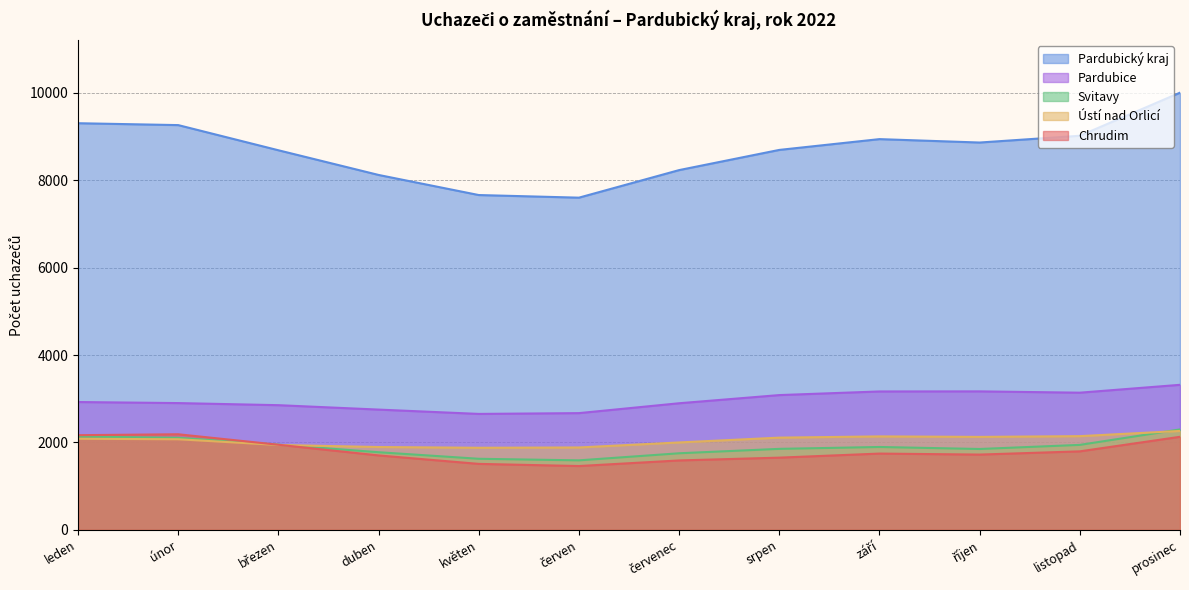

How many lines are shown in the chart?

5